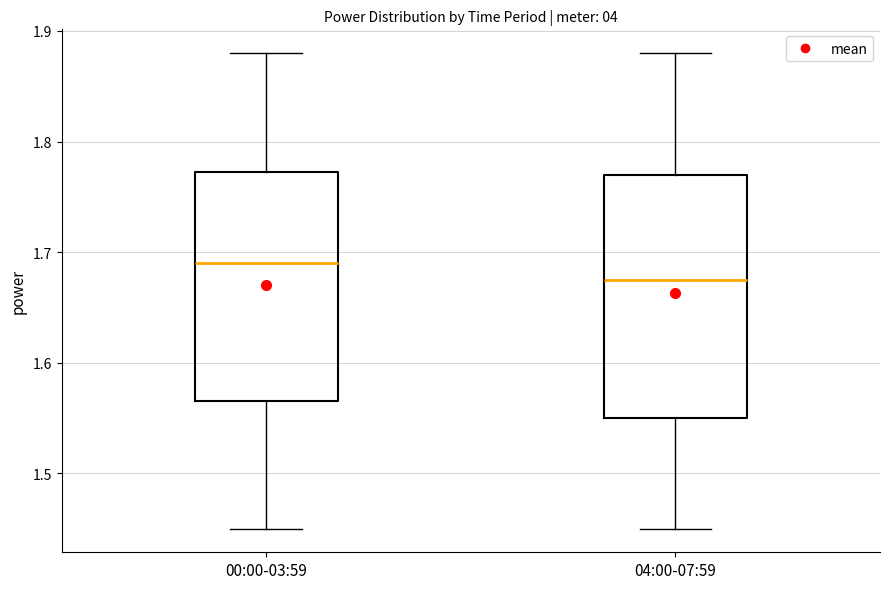

Which box is the tallest, from its lower edge to its upper edge?

04:00-07:59